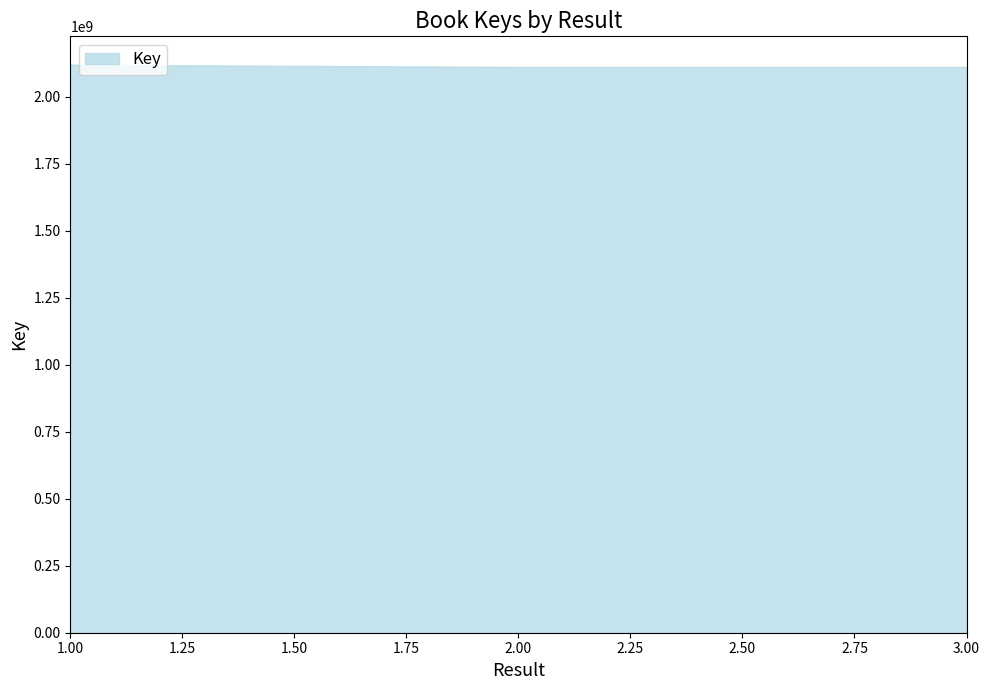

Rank the categories by value from lowest to highest.

3, 2, 1